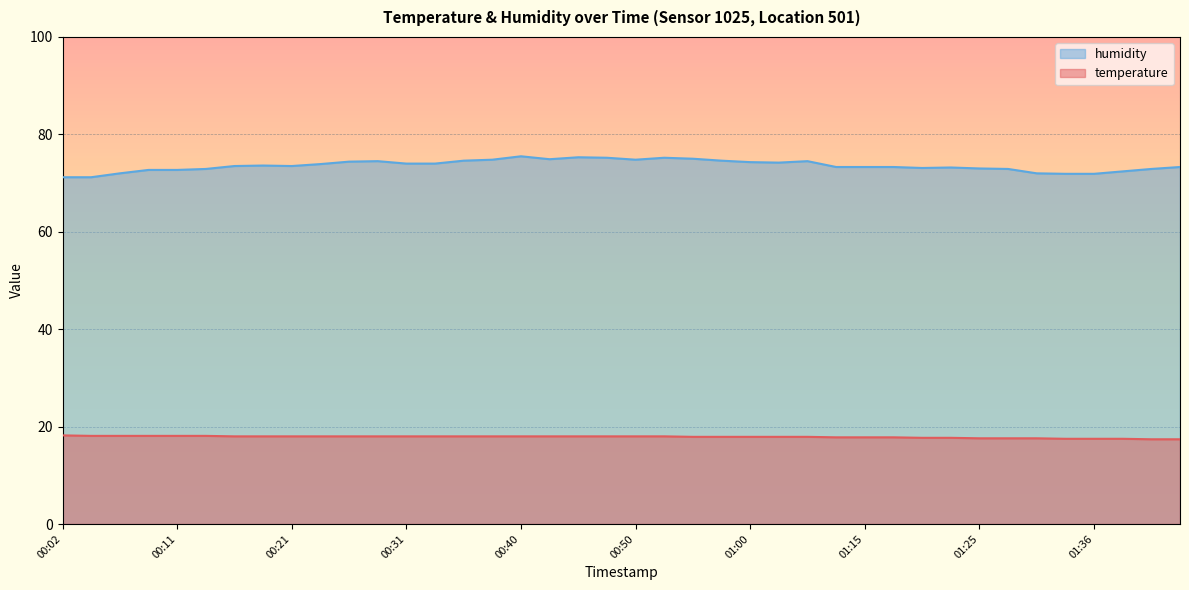

Count the number of categories in the chart.

40